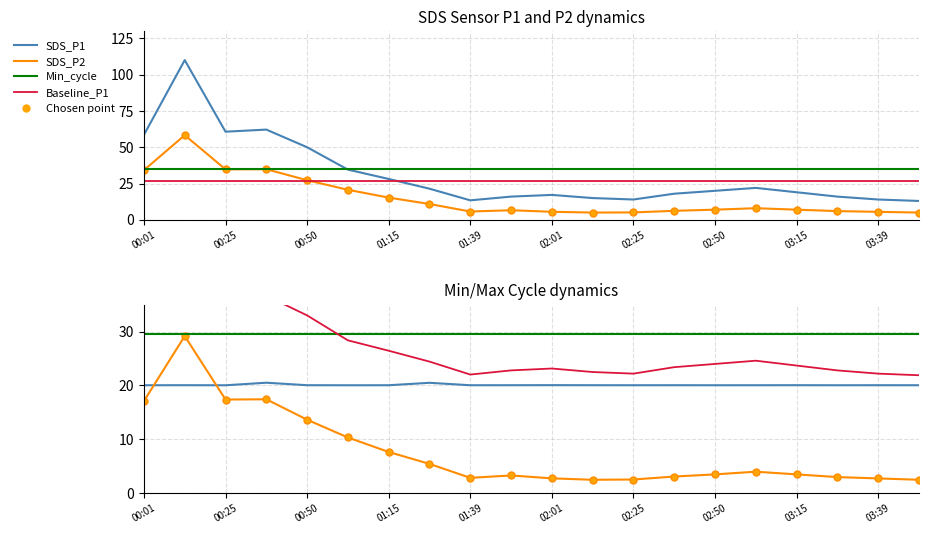

True or false: SDS_P2 has more than 2 interior local peaks.

True